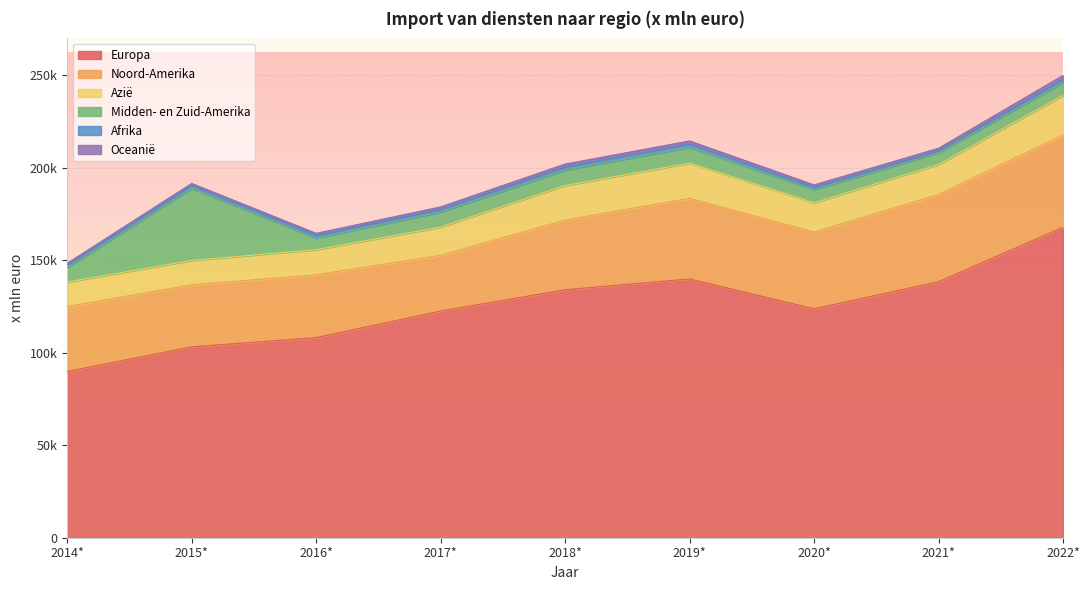

What is the total value across all series at 2017*?

178943